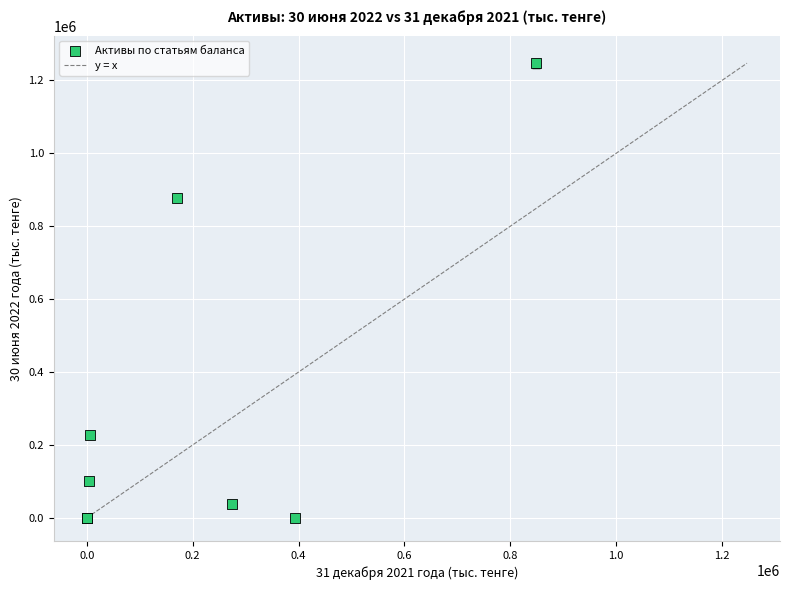

What Y value in the scatter plot is closest to 623672?

878760